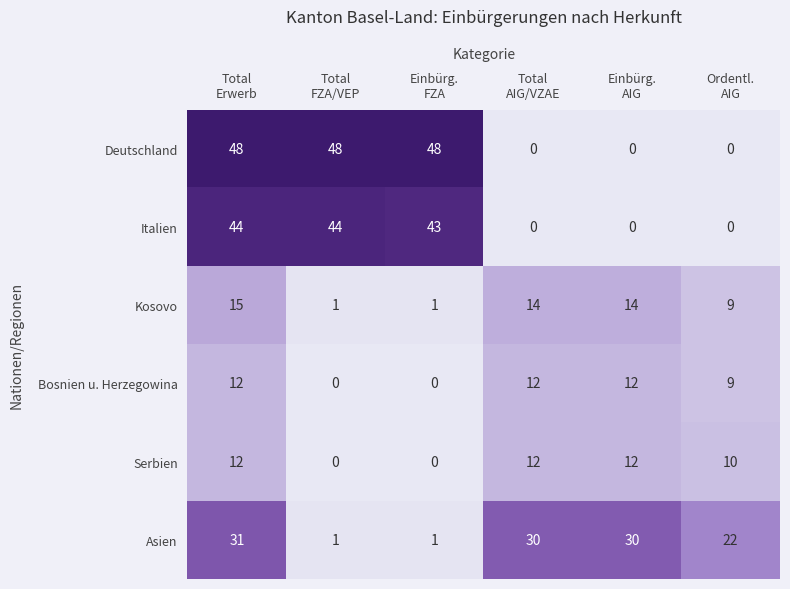

What is the difference between the maximum and minimum values in the Italien series?

44